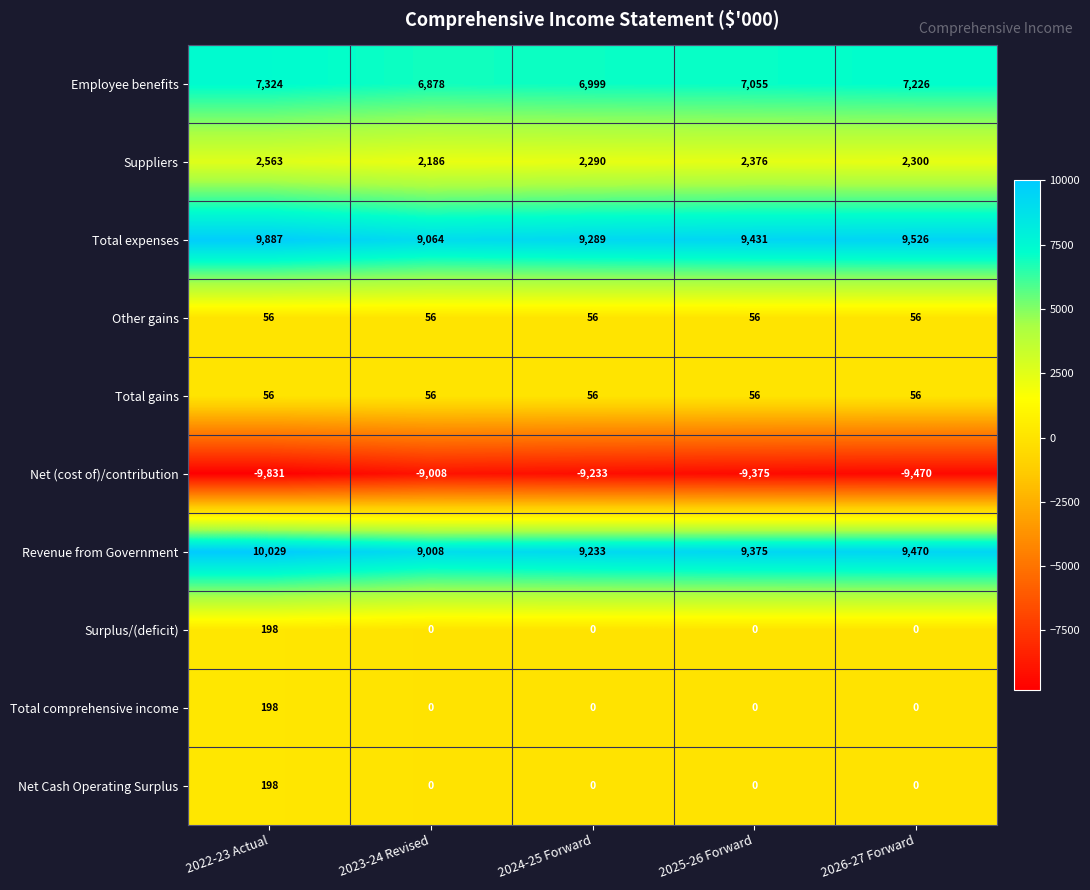

Which label corresponds to the largest value in the chart?

2022-23 Actual